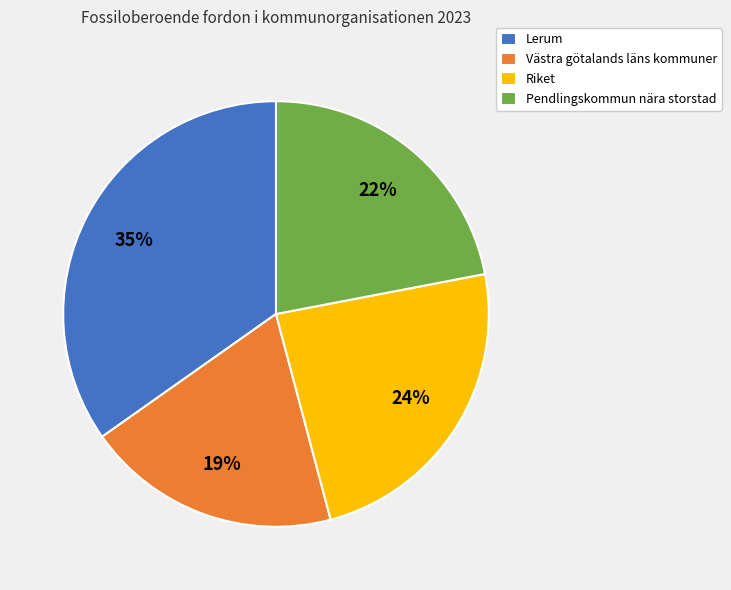

What percentage is the Lerum slice, to the nearest percent?

35%